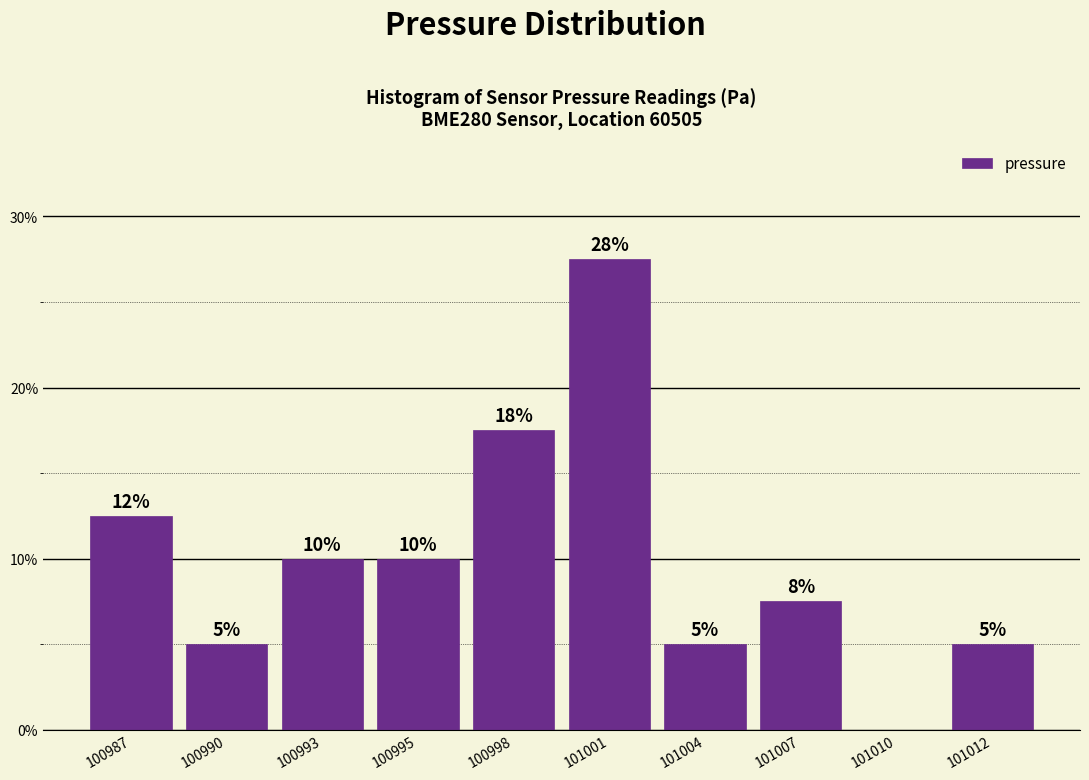

At which label does the data first exceed 10?

100987